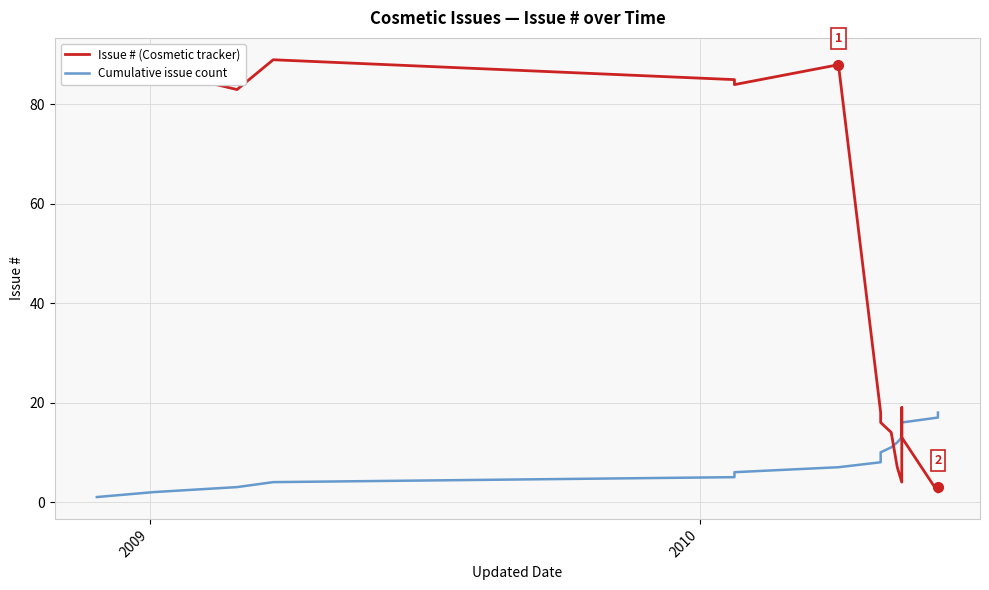

True or false: Issue # (Cosmetic tracker) has a value of 54 at 6.

False